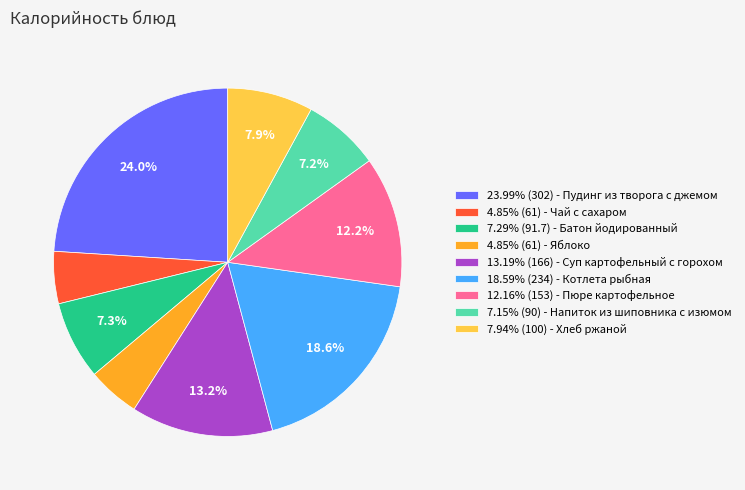

How many slices are in this pie chart?

9